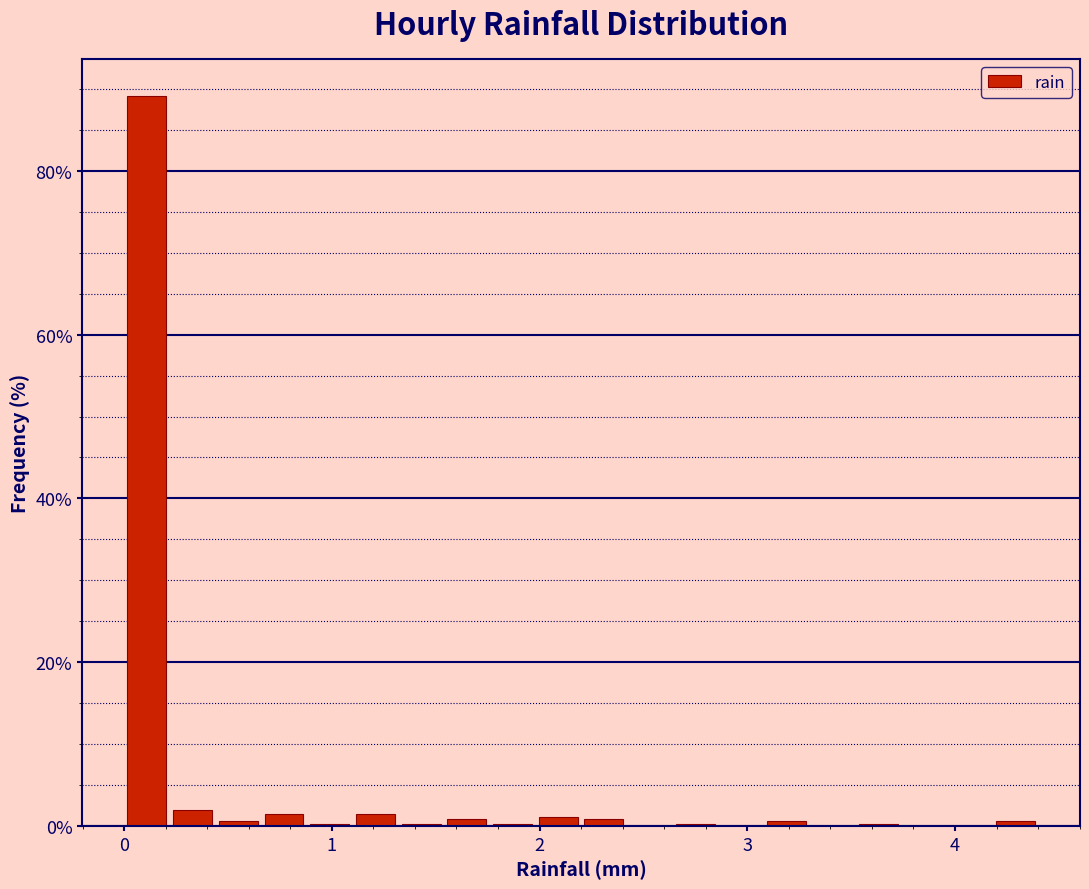

Read against the x-axis, roughly where is the centre of the tallest bar?

0.1